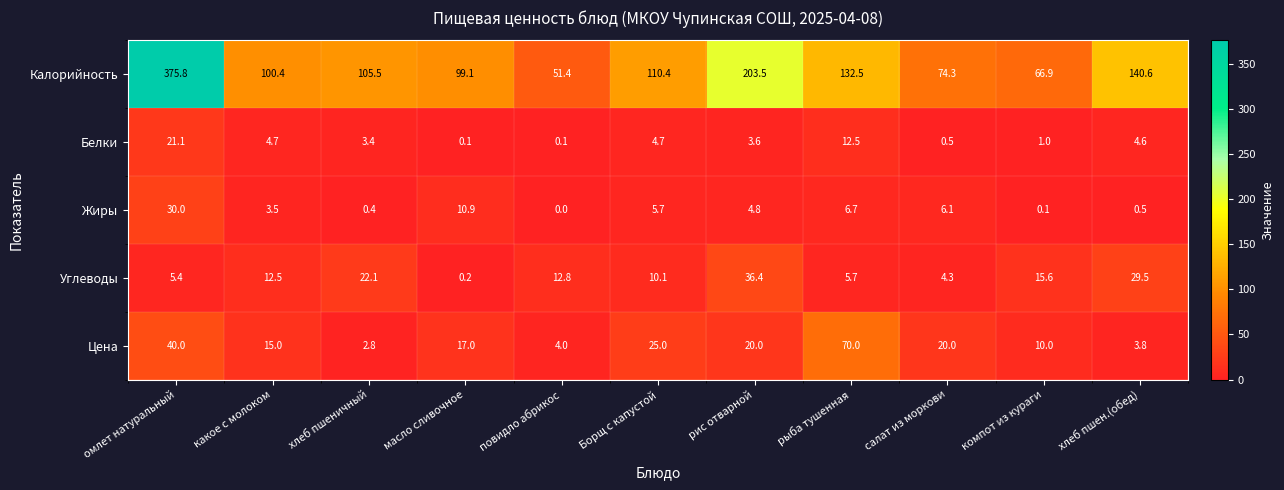

Rank the series at какое с молоком from lowest to highest value.

Жиры, Белки, Углеводы, Цена, Калорийность